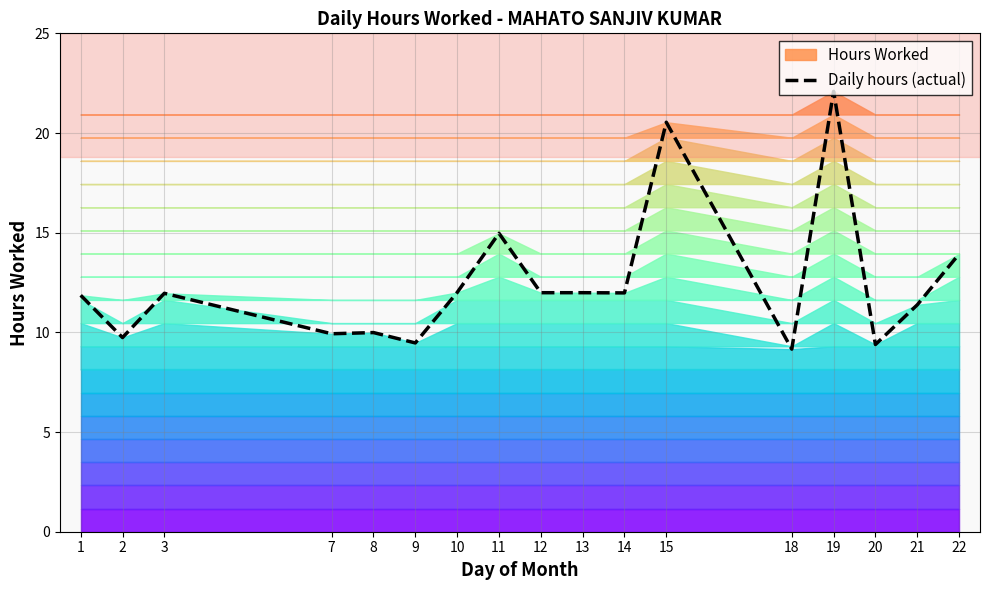

How many data points are less than 11?

6